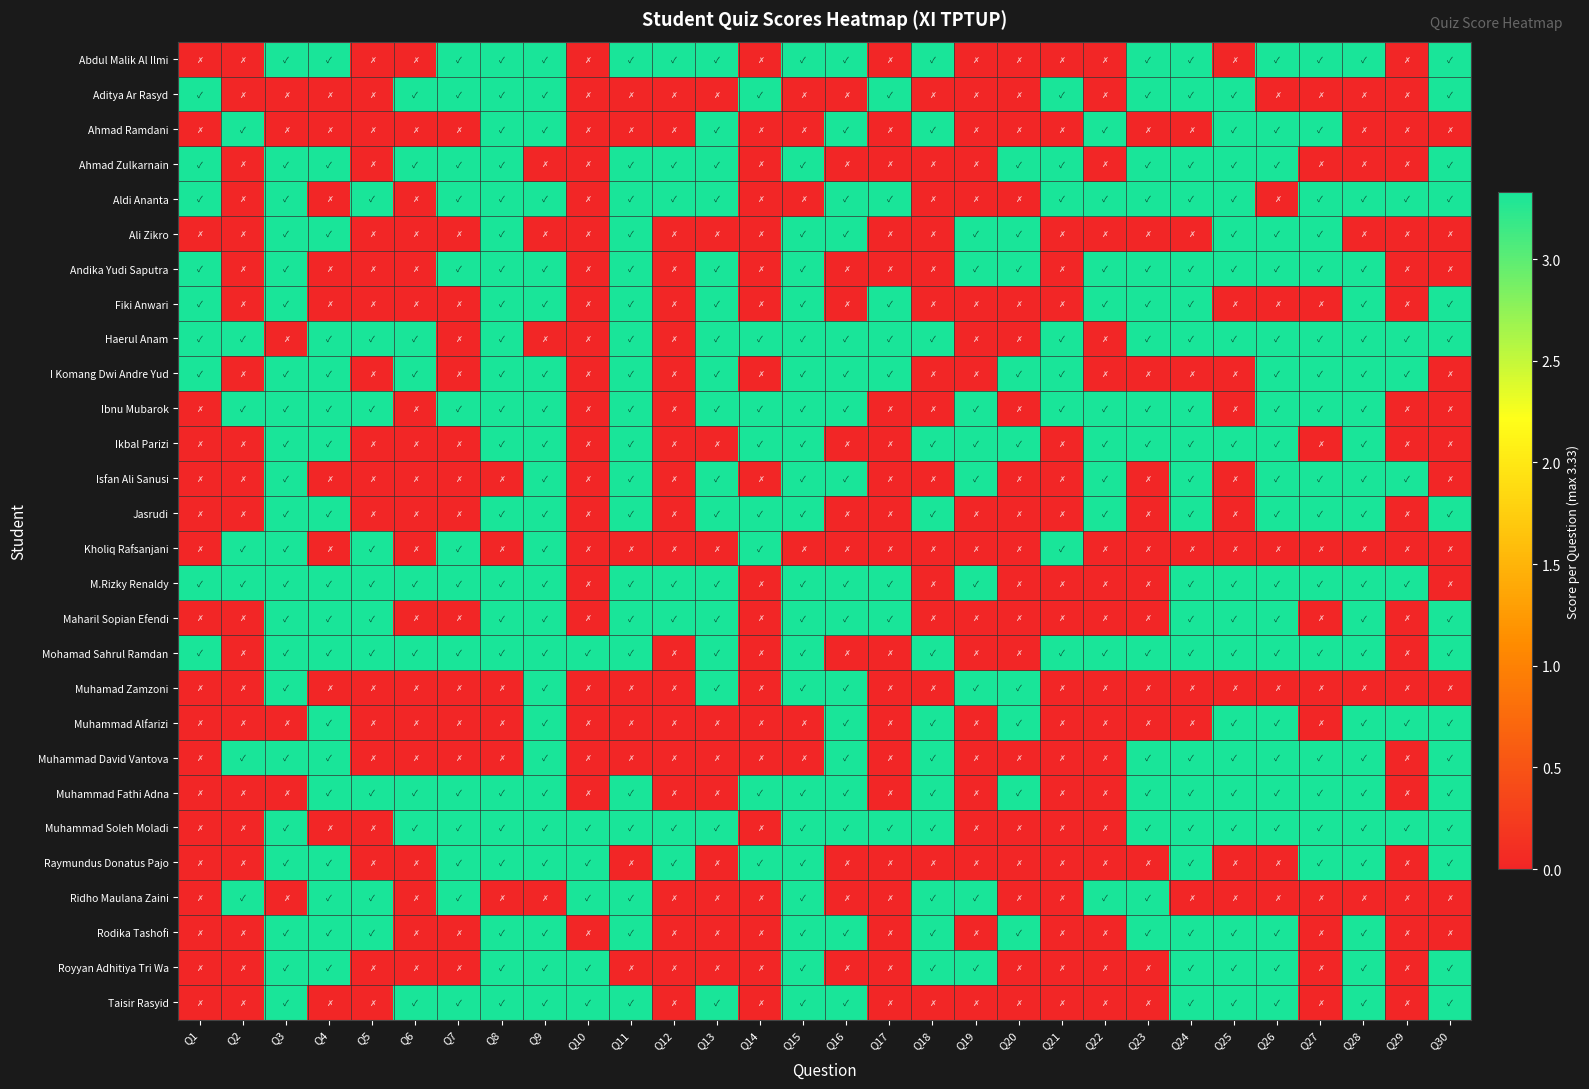

At which category does the chart reach its minimum across all series?

Q1